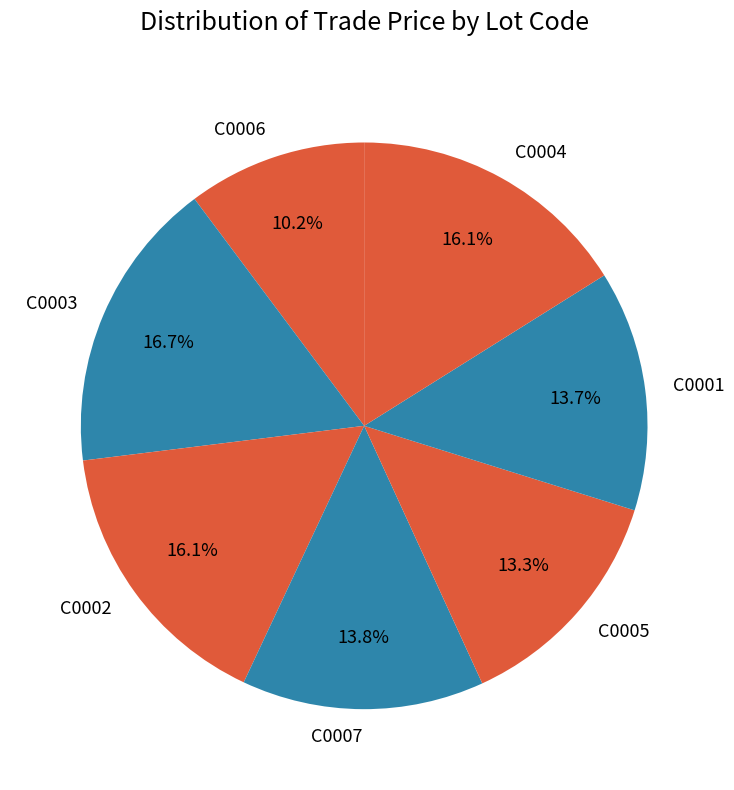

What is the largest slice in the pie chart?

C0003